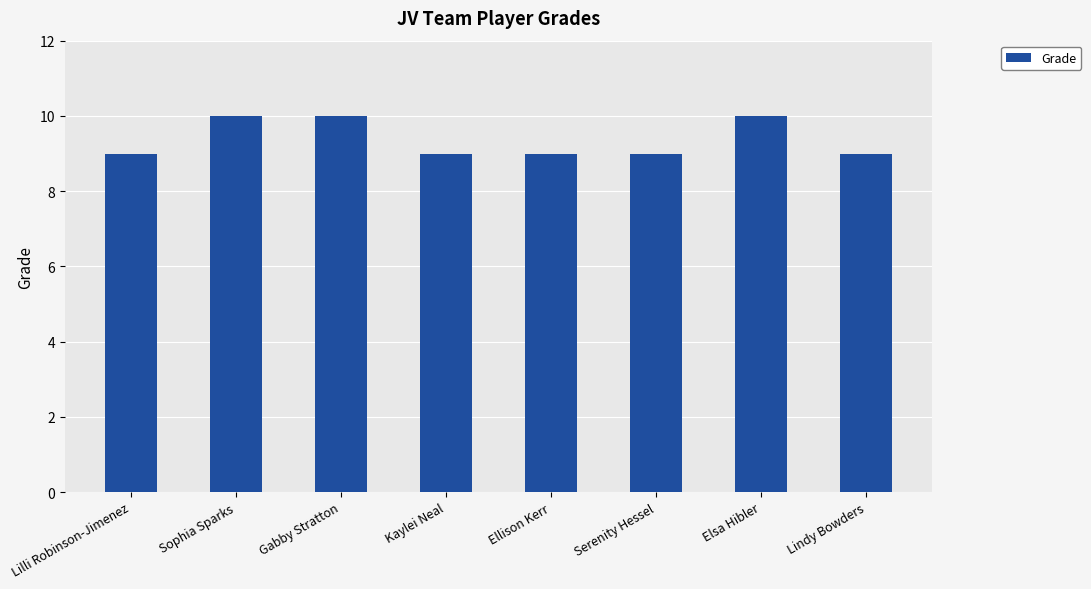

What is the value of the 8th bar from the left?

9